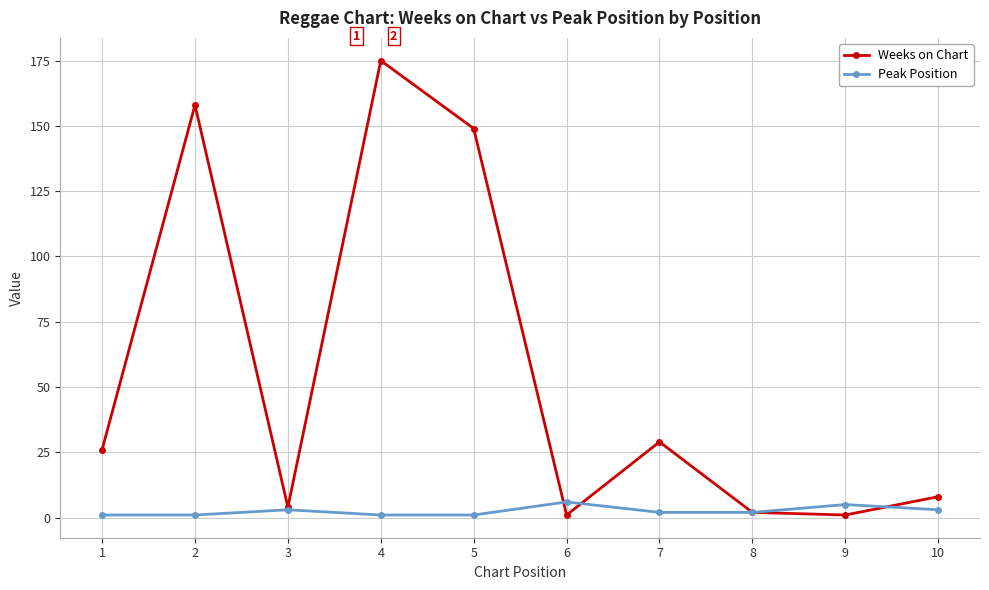

At which category is the sum across all series the highest?

4